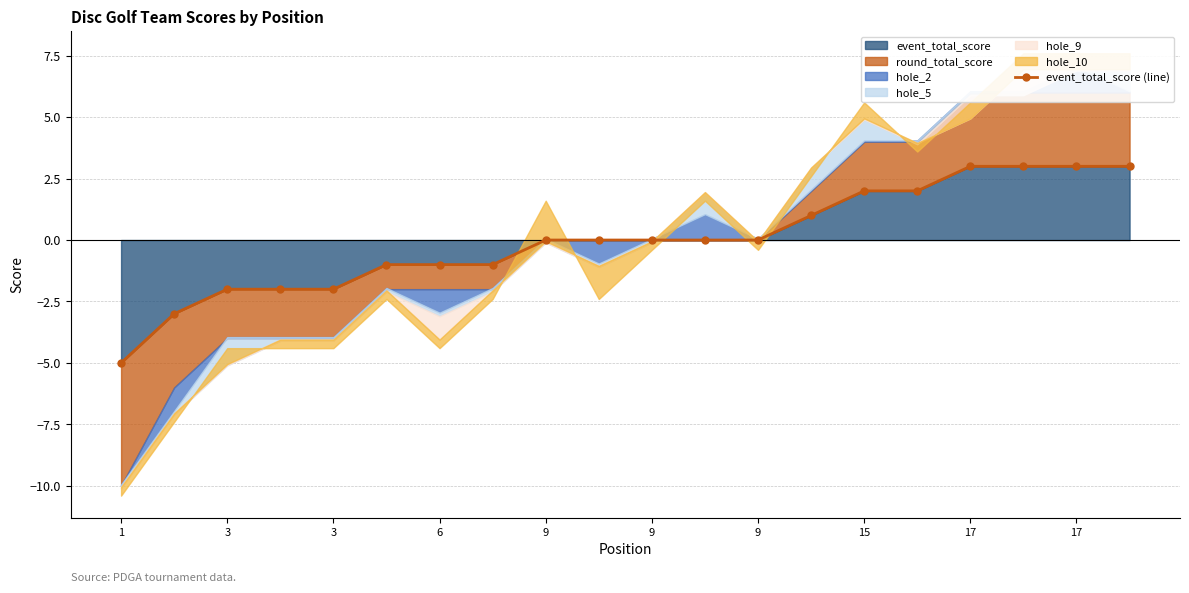

Count the number of values greater than 0.

7